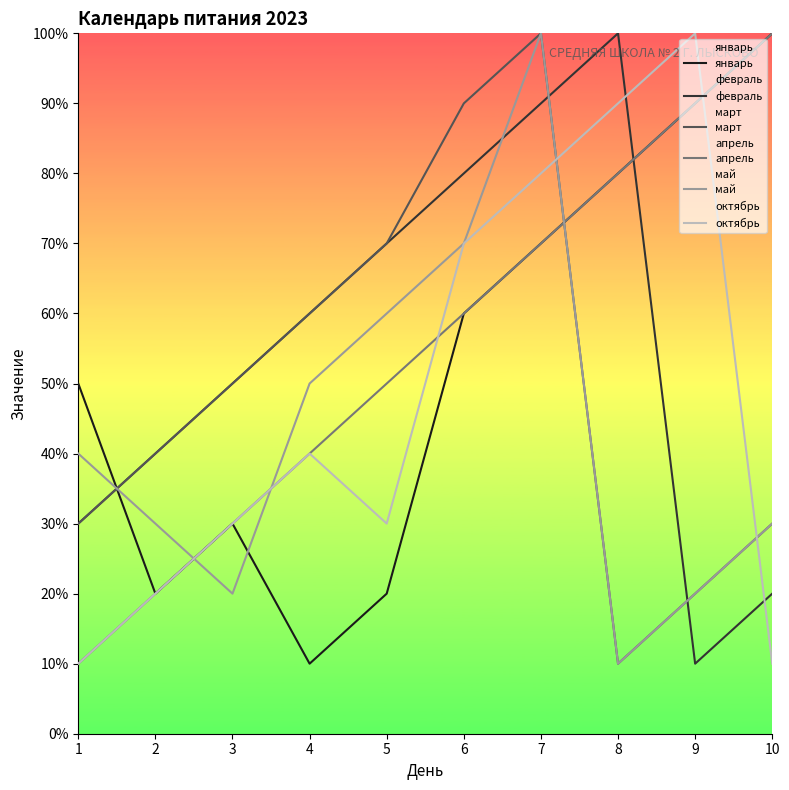

Is this an area chart (filled region under the line)?

No